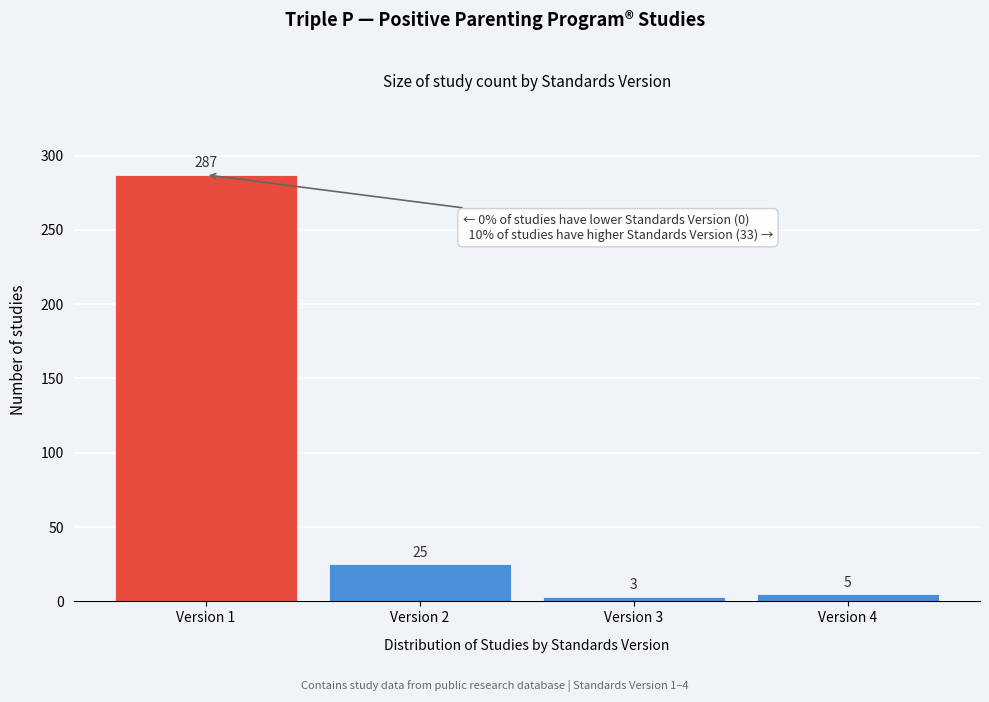

Reading left to right, extract all data points from this chart.

287	25	3	5